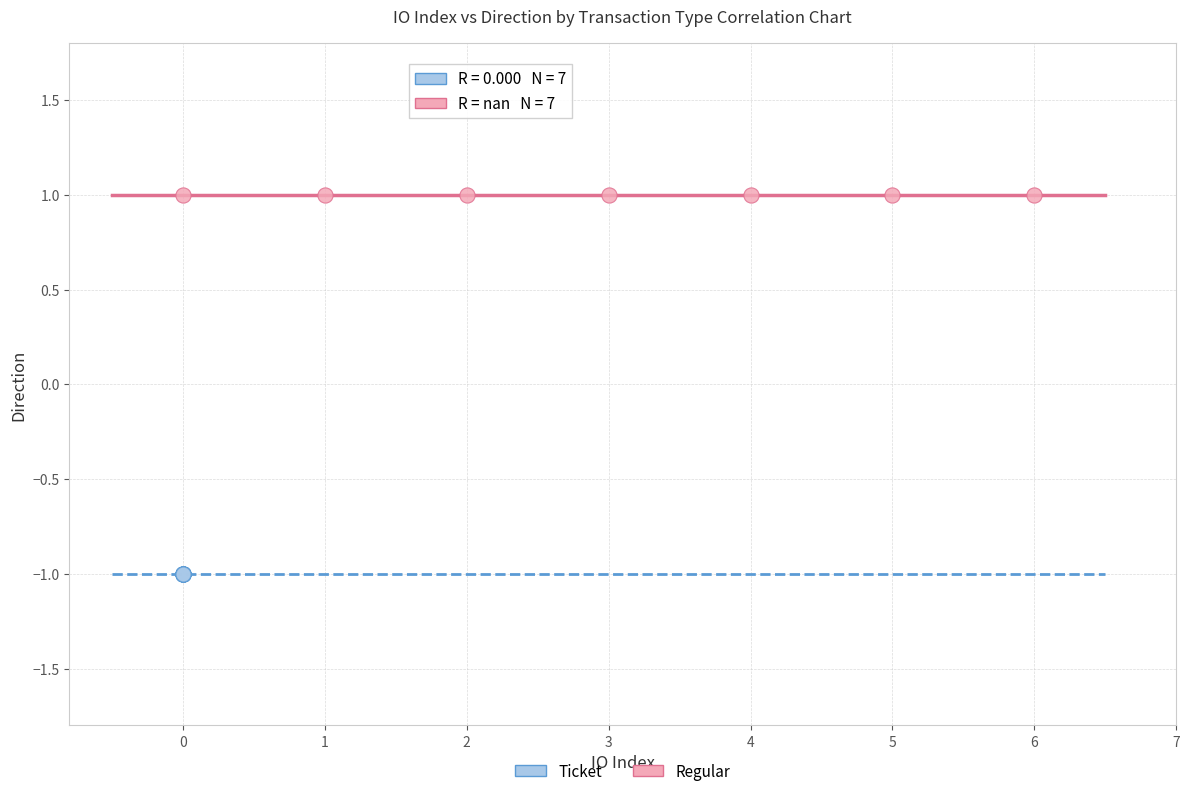

Which series reaches the maximum Y coordinate?

Regular